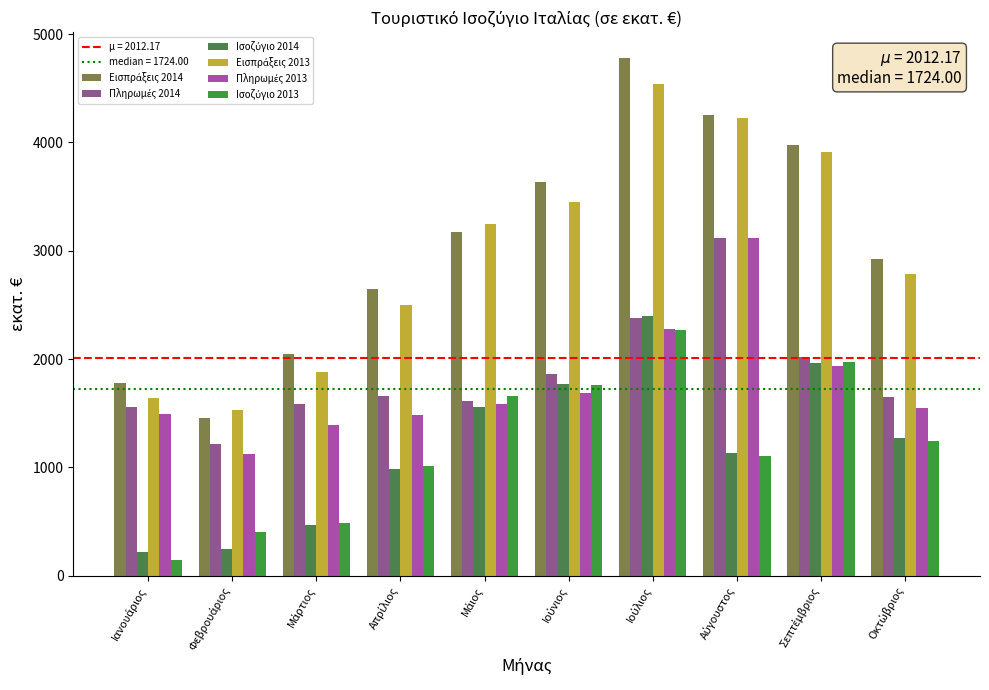

At how many categories does at least one series exceed 2114?

7